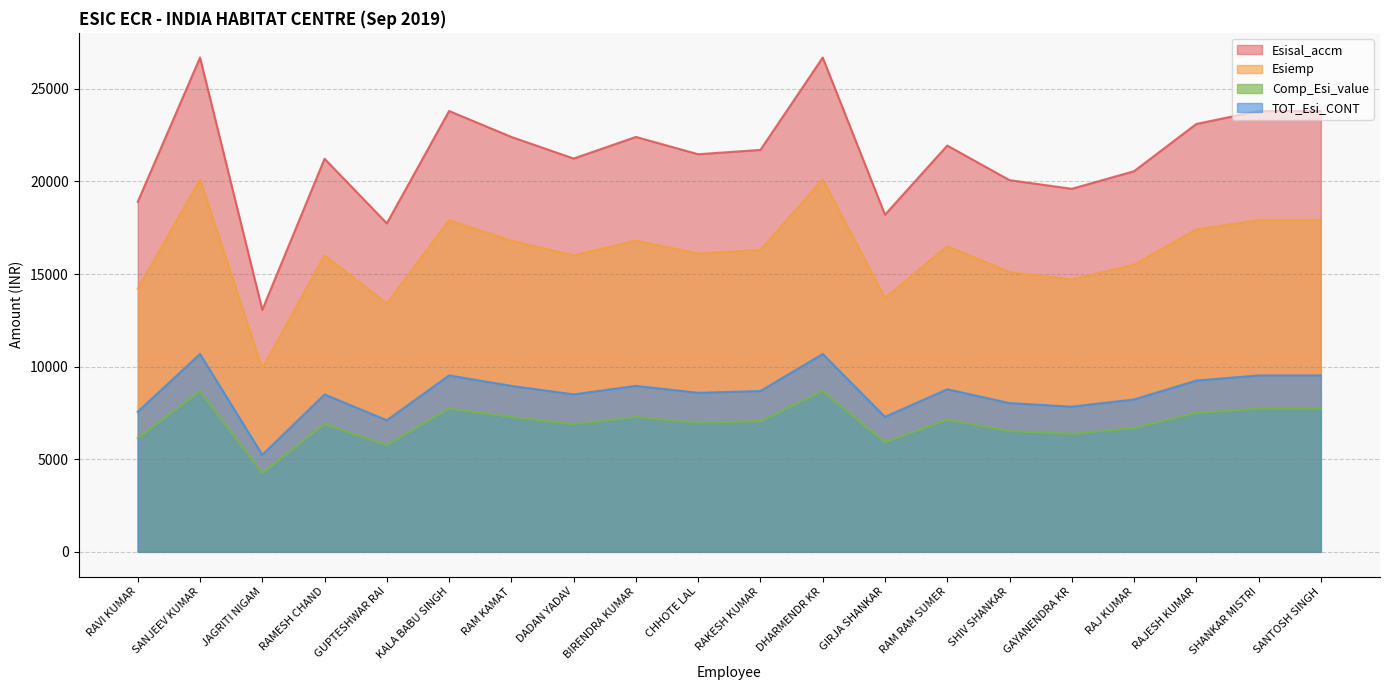

Is it true that Esiemp equals 17900.0 at SHANKAR MISTRI?

True